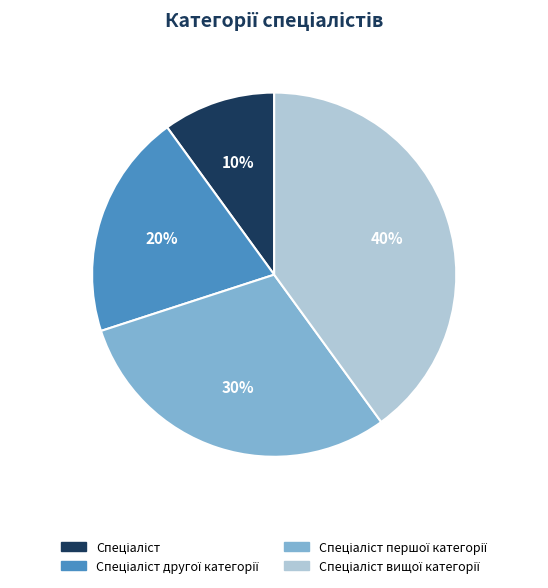

Is there any slice that represents more than half of the pie?

No